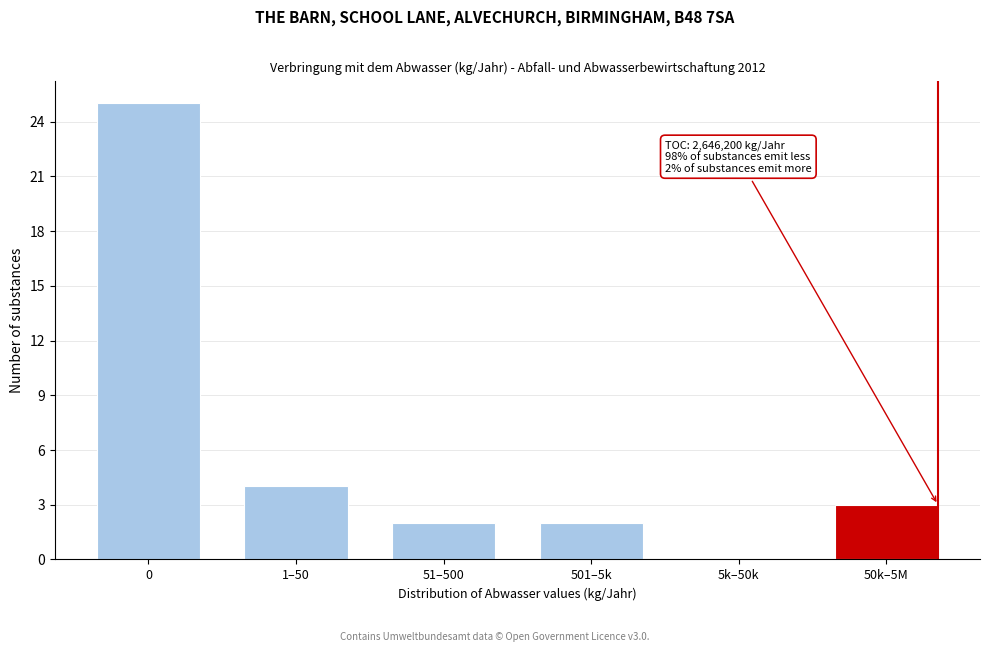

Reading left to right, list all the values displayed in this chart.

0=25	1–50=4	51–500=2	501–5k=2	5k–50k=0	50k–5M=3